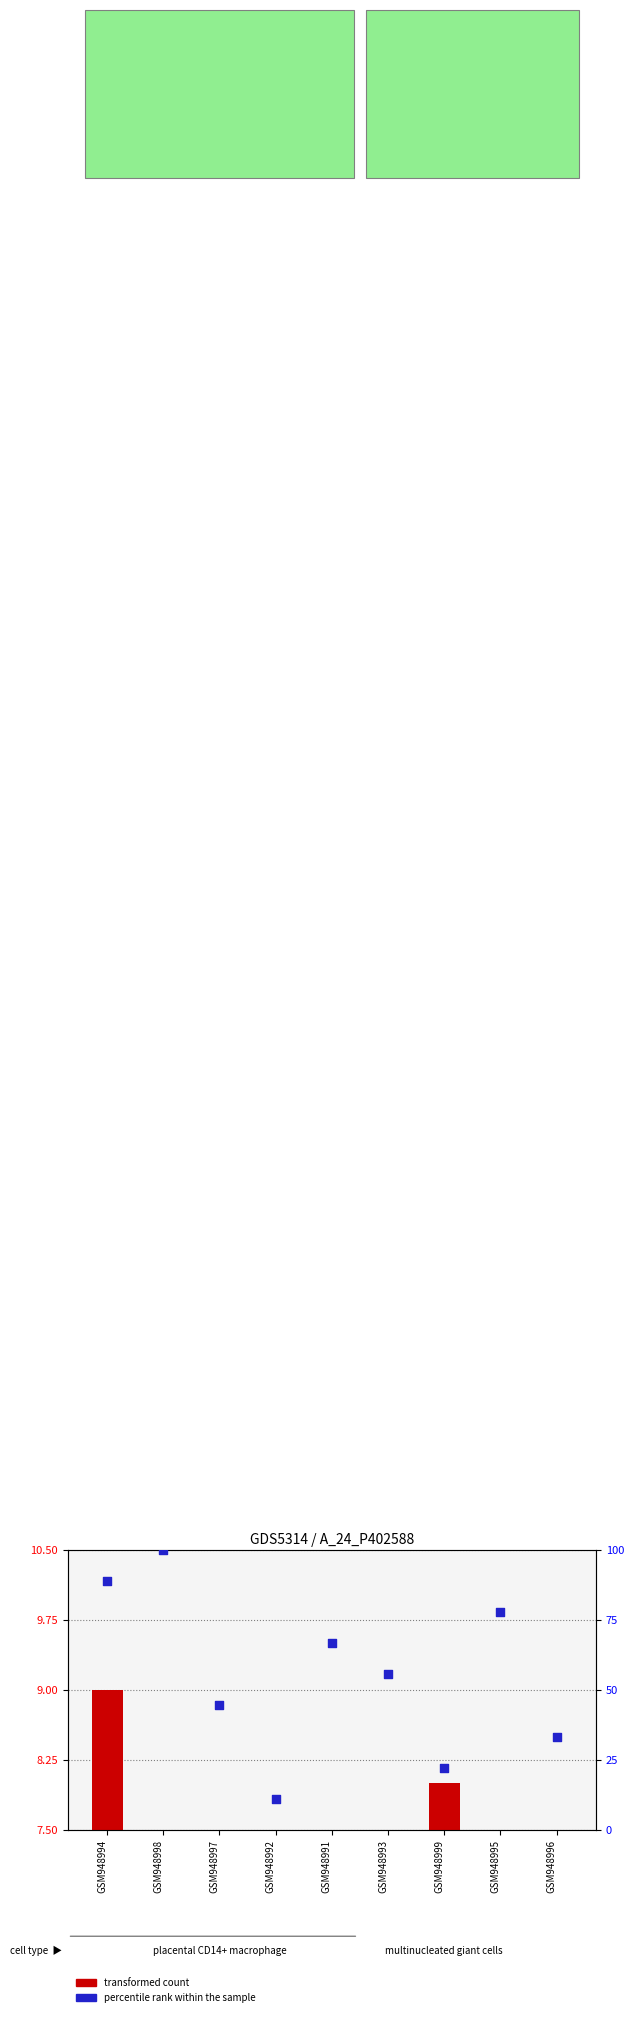

Which series has the largest total across all categories?

percentile rank within the sample